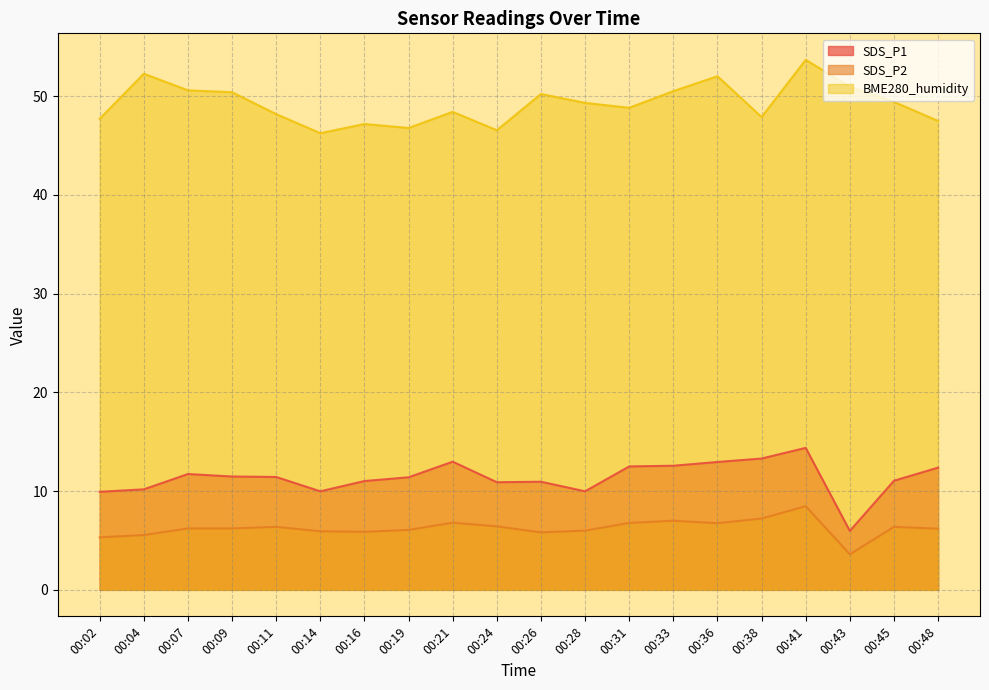

True or false: SDS_P1 has more than 1 interior local peaks.

True